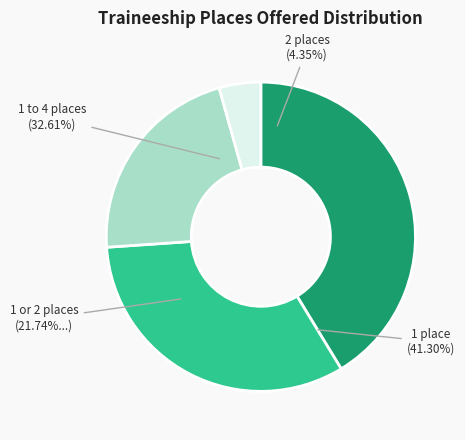

To the nearest percent, what portion does 1 or 2 represent?

22%